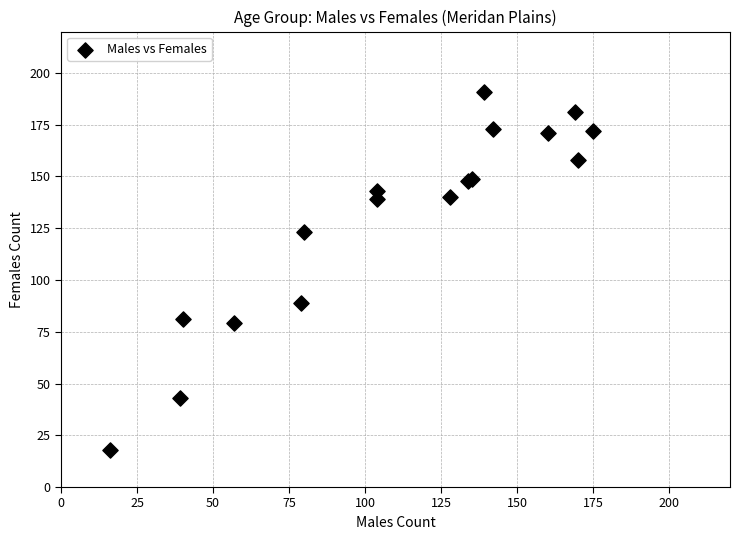

What Y value in the scatter plot is closest to 104?

89